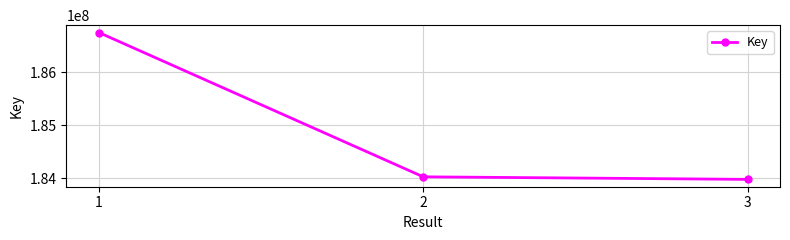

Which has a higher value, 3 or 2?

2